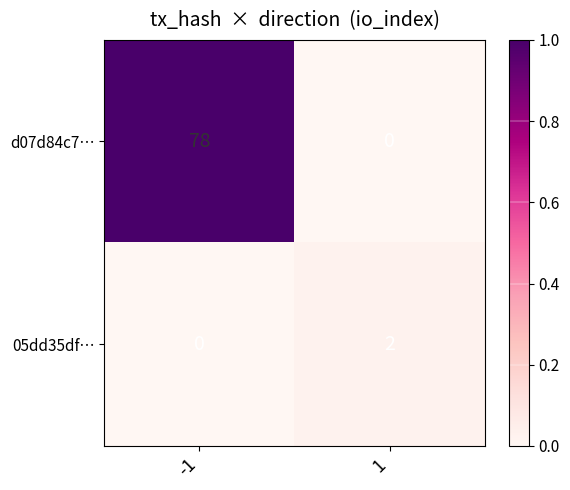

At -1, list the series in order from smallest to largest.

05dd35df…, d07d84c7…